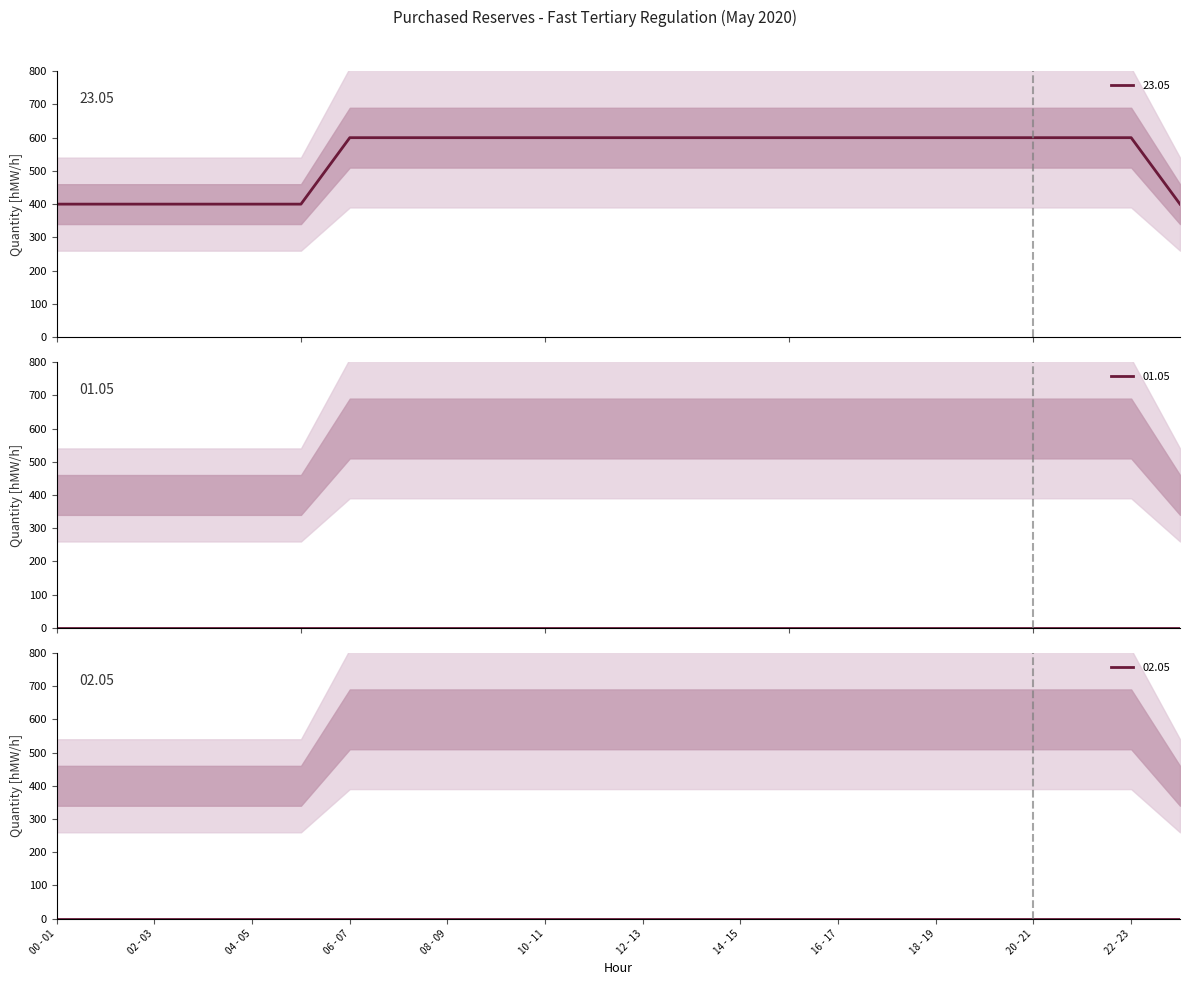

How many series are shown in this chart?

6